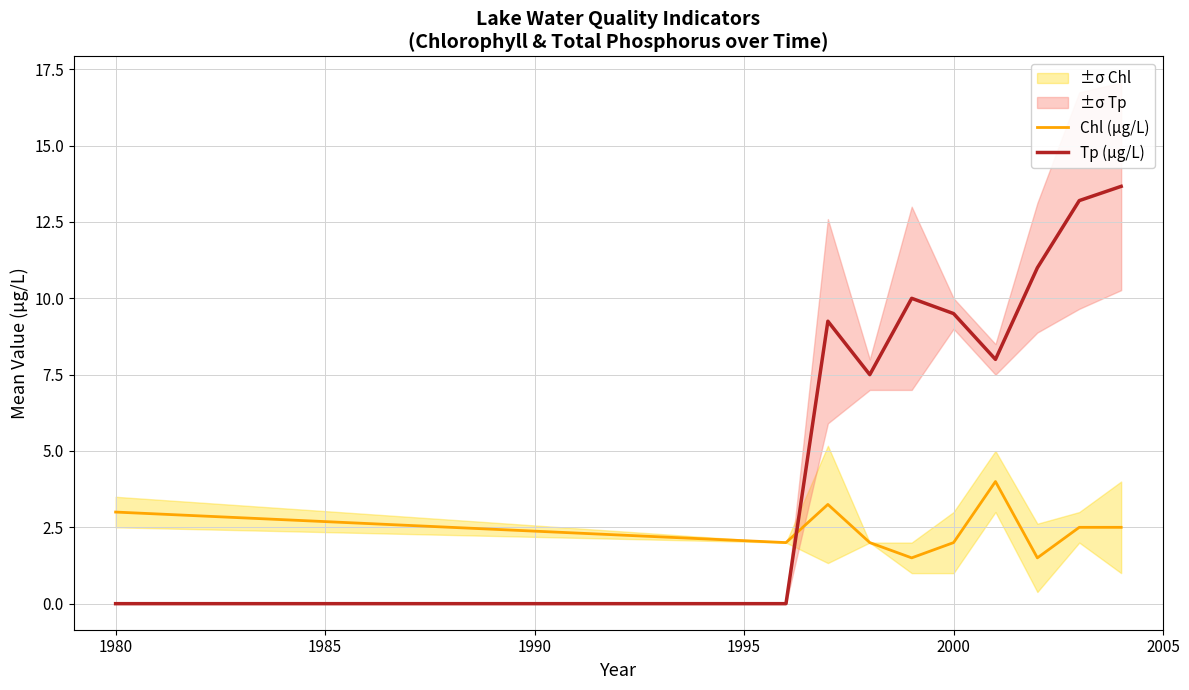

The Tp (µg/L) series shows 9.5 at 2000. True or false?

True